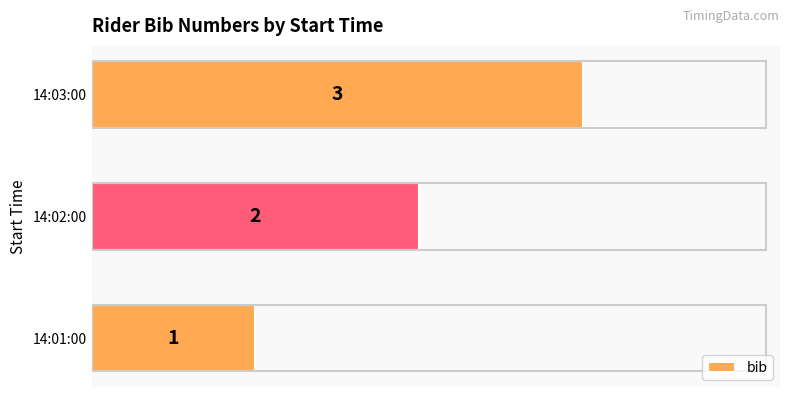

What is the ratio of the value at 14:02:00 to the value at 14:01:00?

2.0